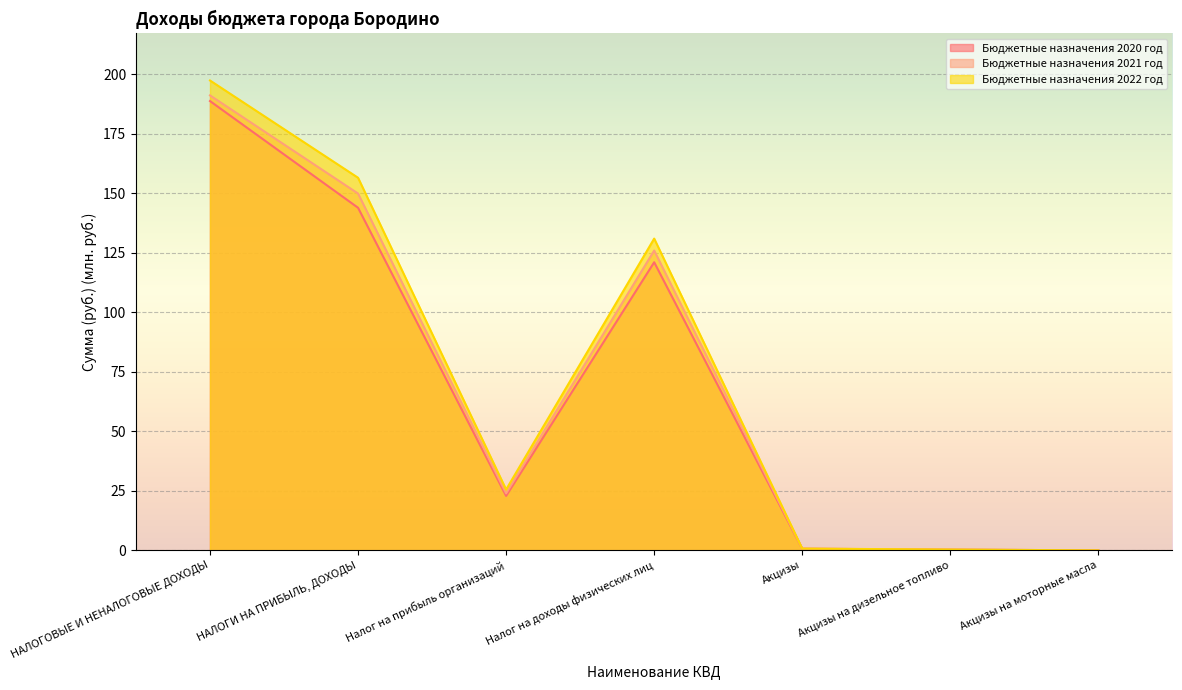

True or false: Бюджетные назначения 2022 год and Бюджетные назначения 2021 год cross at least once.

False